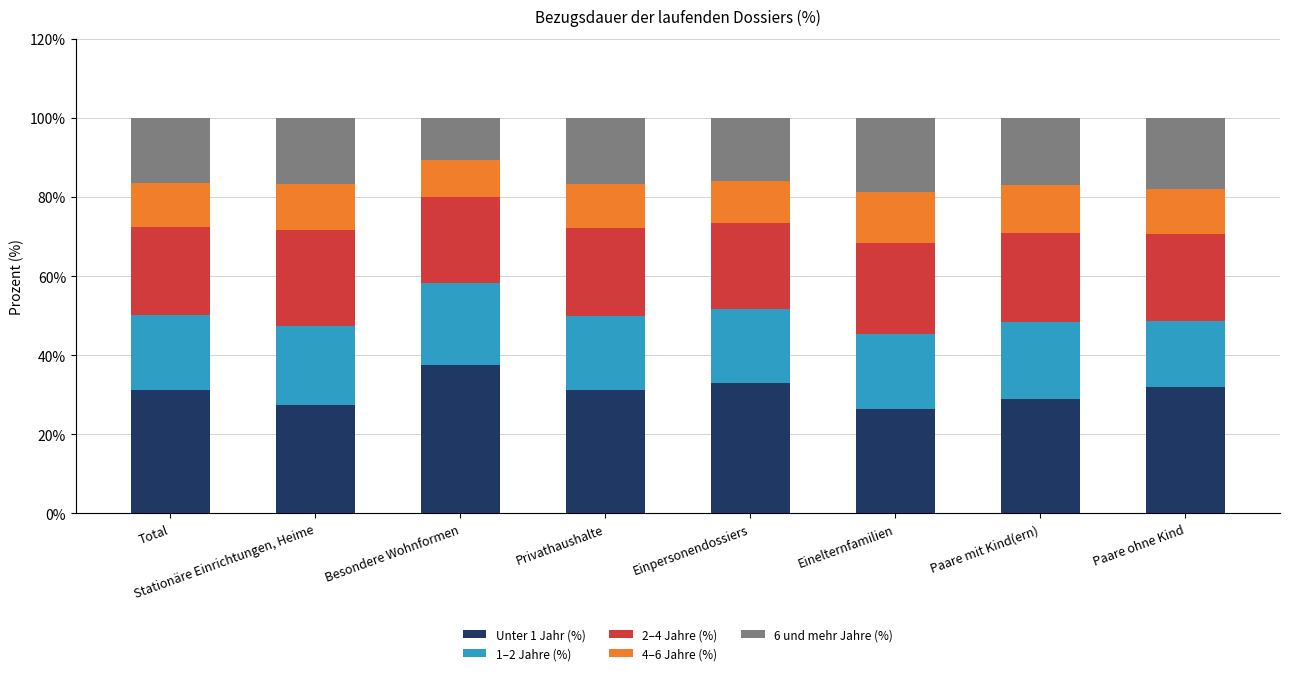

The Unter 1 Jahr (%) series shows 26.4 at Einelternfamilien. True or false?

True